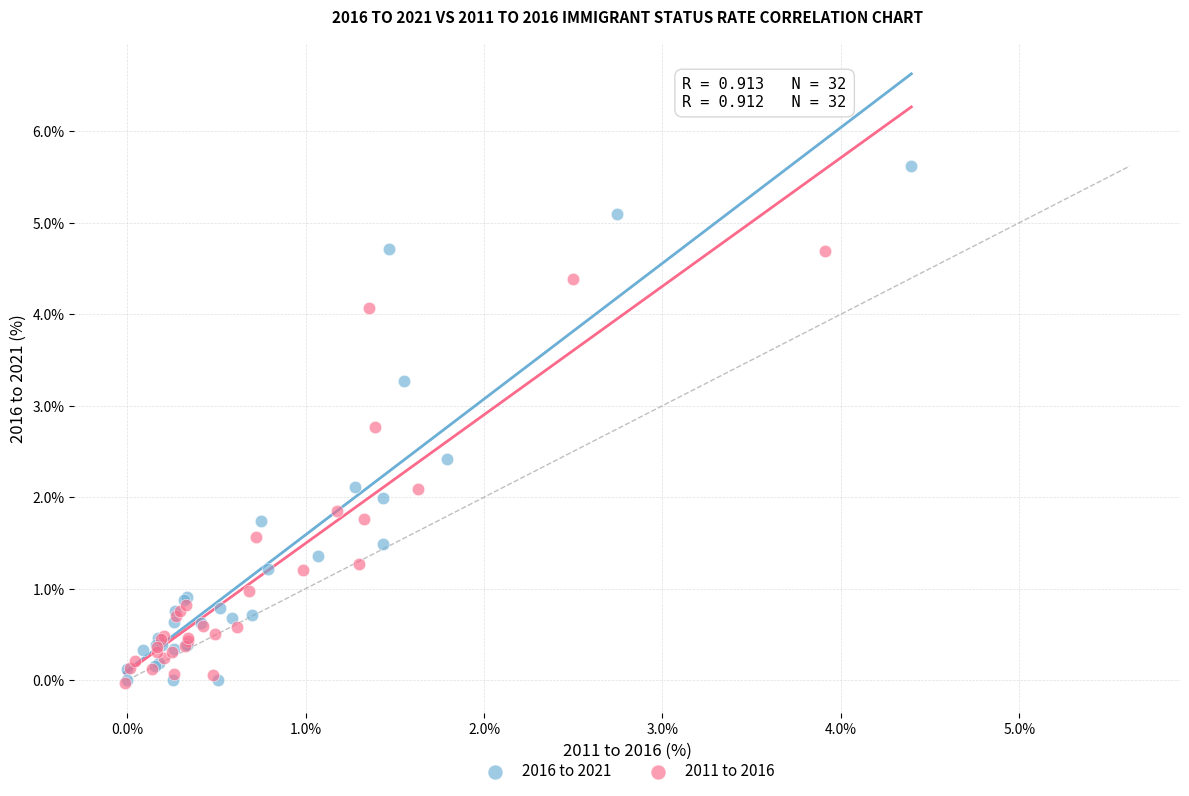

Which series contains the highest Y value?

2016 to 2021